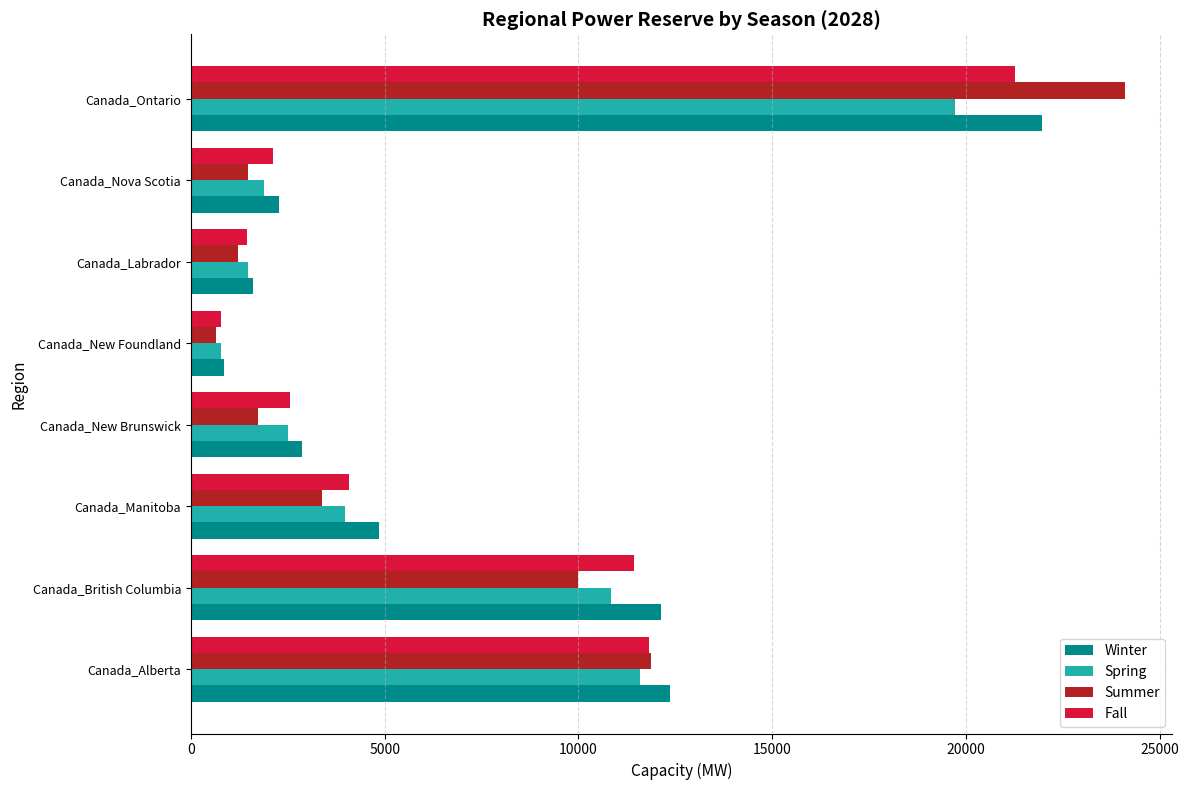

What is the smallest value displayed?

645.4